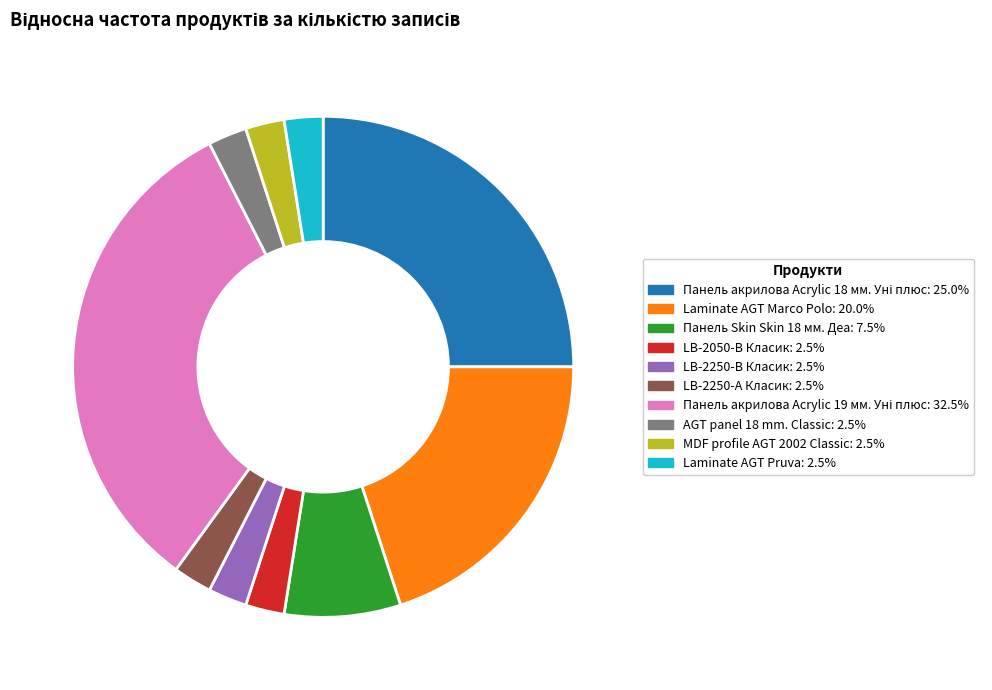

True or false: AGT panel 18 mm. Classic accounts for 2% of the total.

True